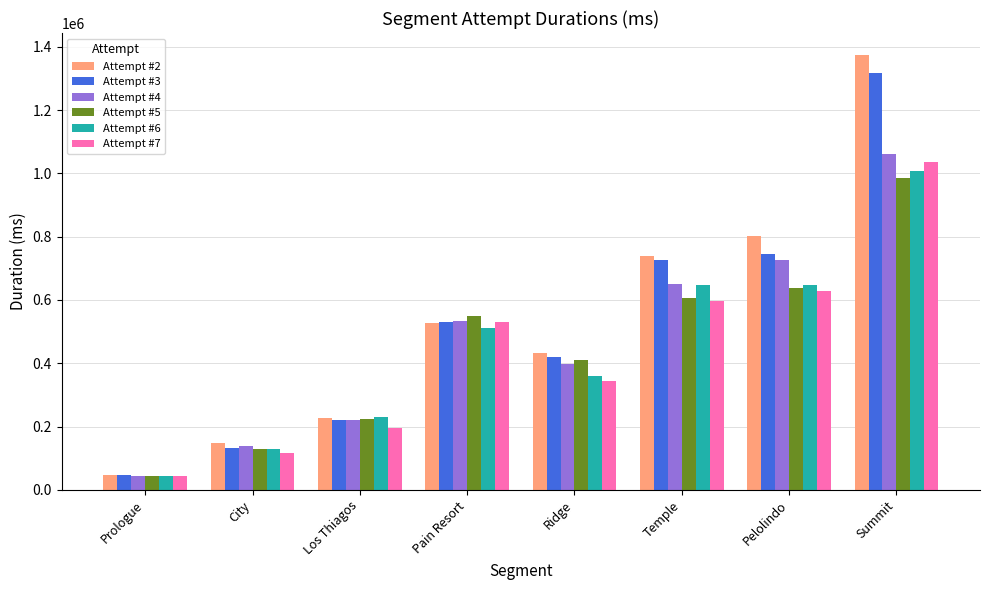

What is the spread (max minus min) of values at Prologue?

5184